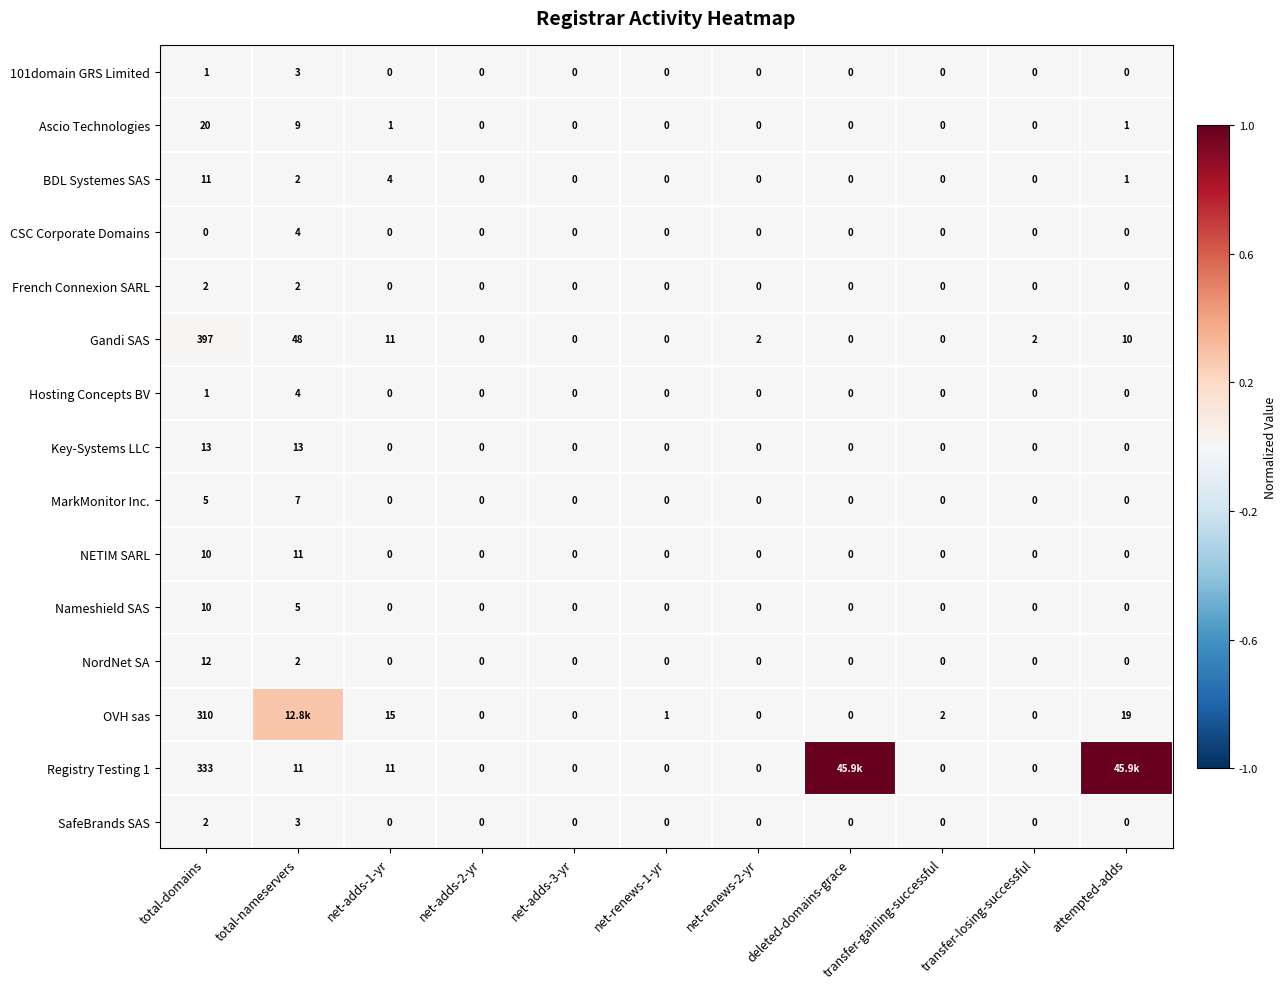

At which label does Ascio Technologies reach its peak?

total-domains